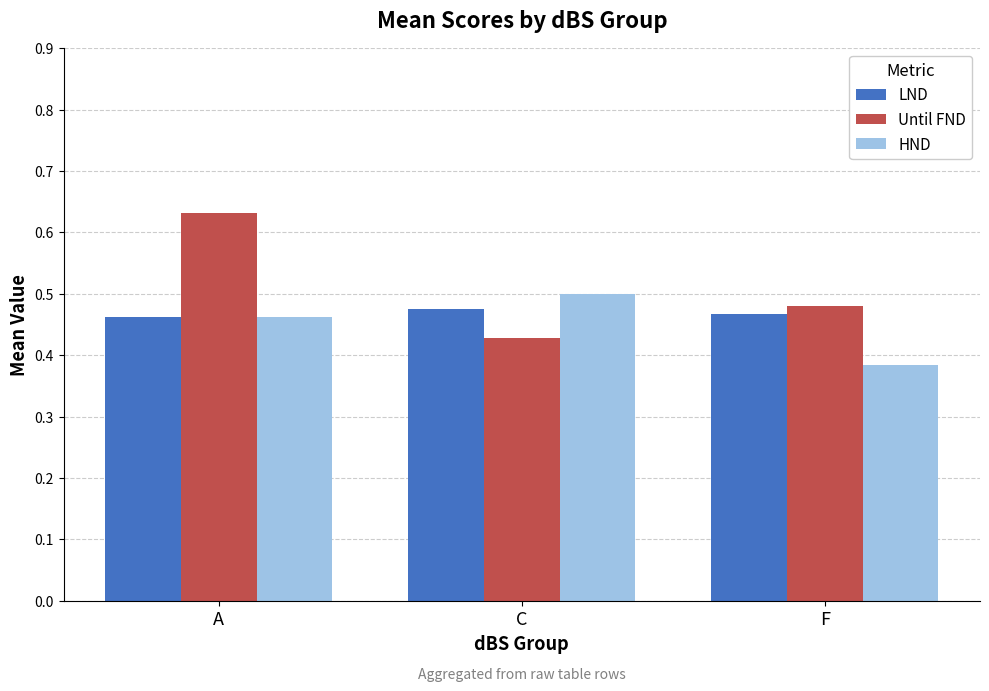

How many groups of bars are there?

3